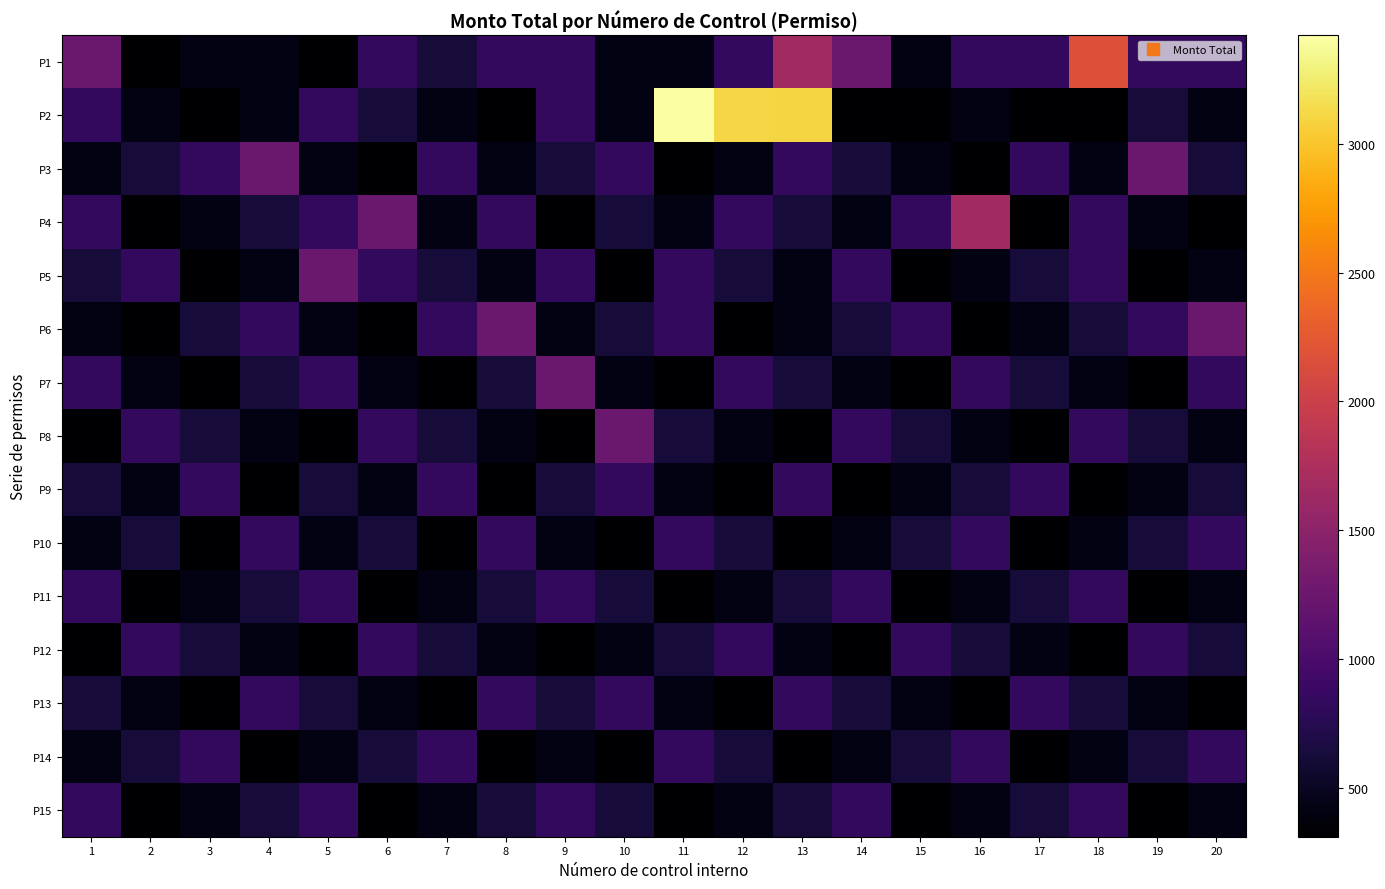

What is the greatest value displayed?

3421